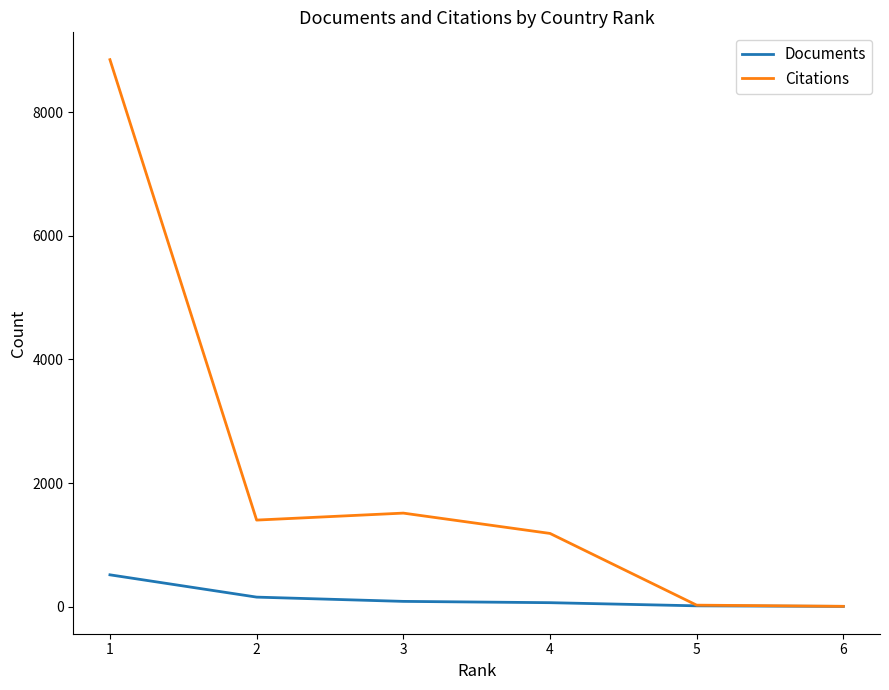

At how many categories does at least one series exceed 8344?

1